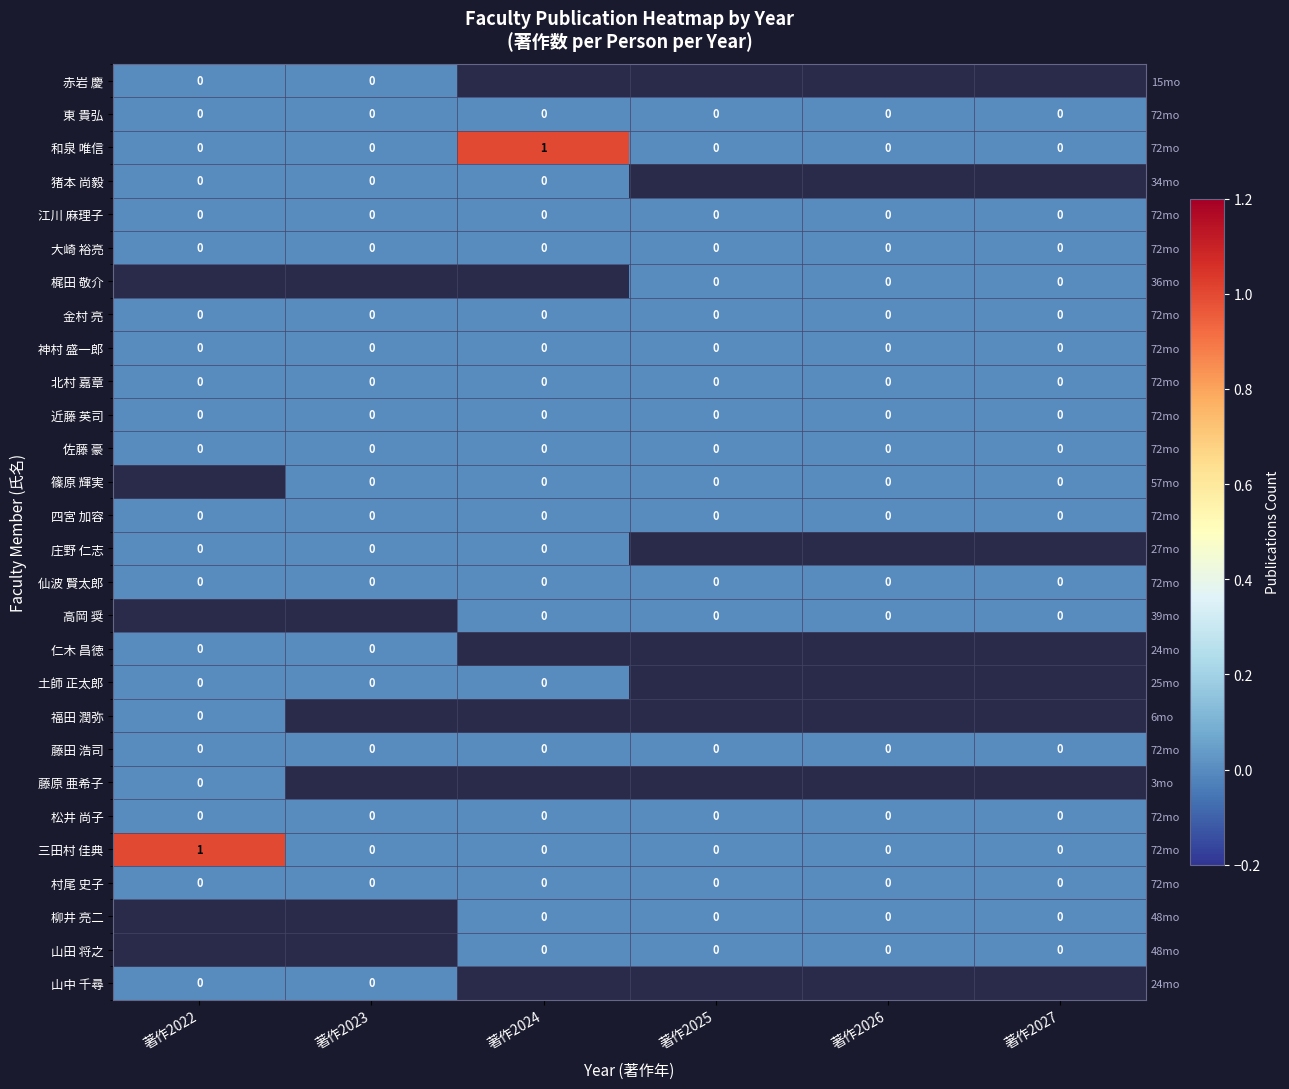

Which series has the largest range (max minus min)?

和泉 唯信